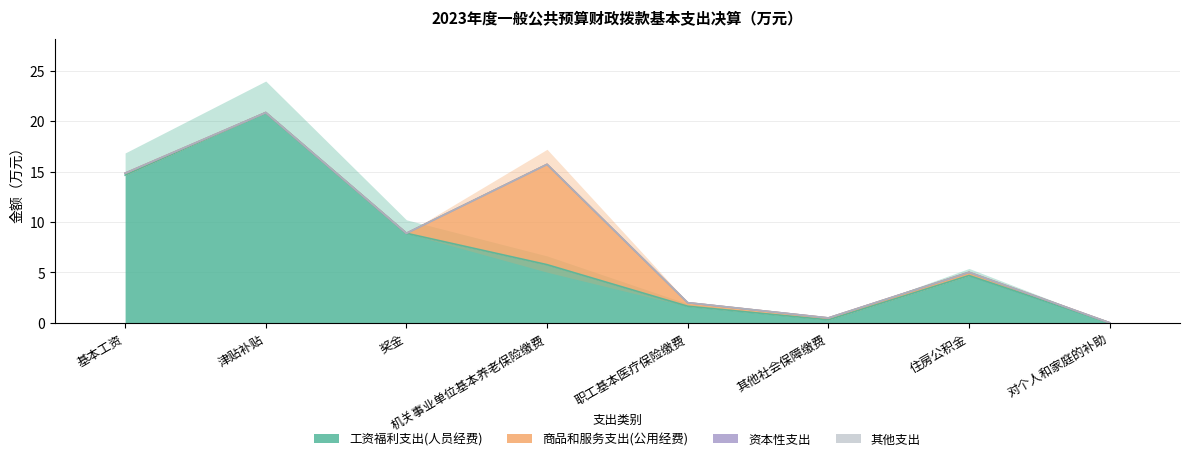

True or false: 其他支出 has more than 2 interior local peaks.

False